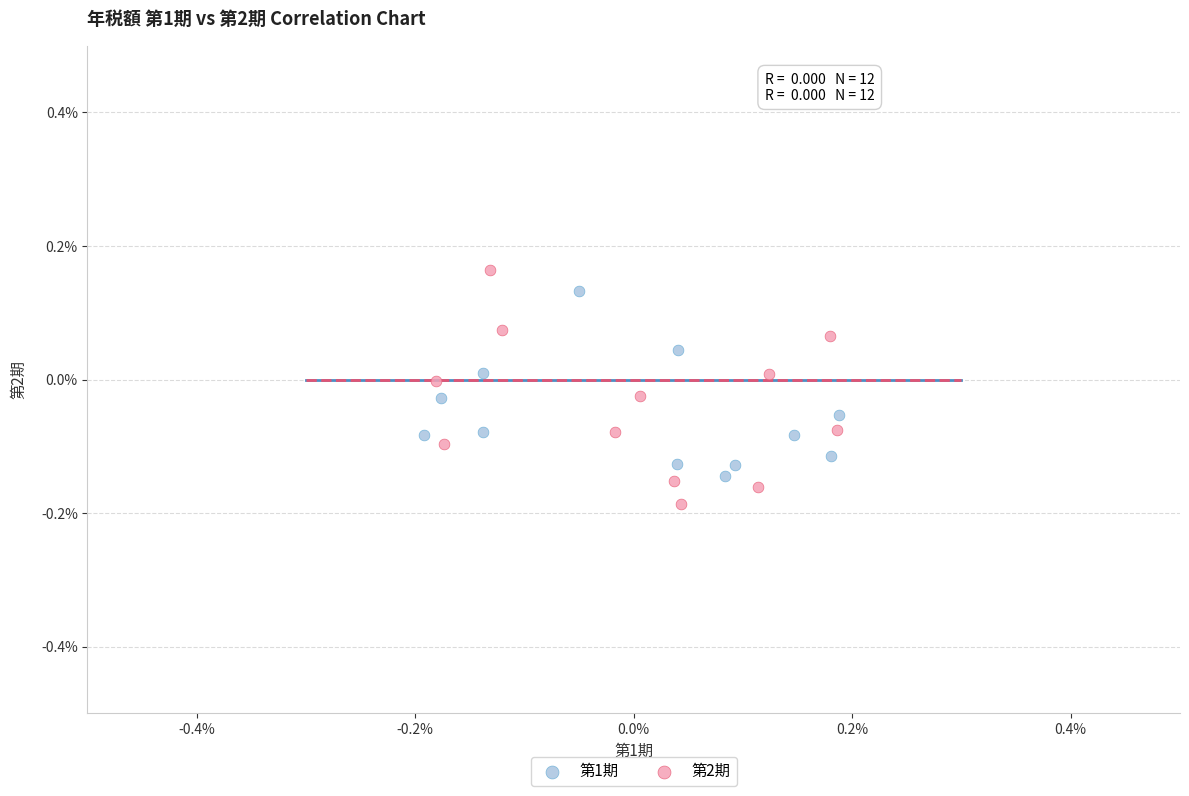

Which series contains the highest Y value?

第2期